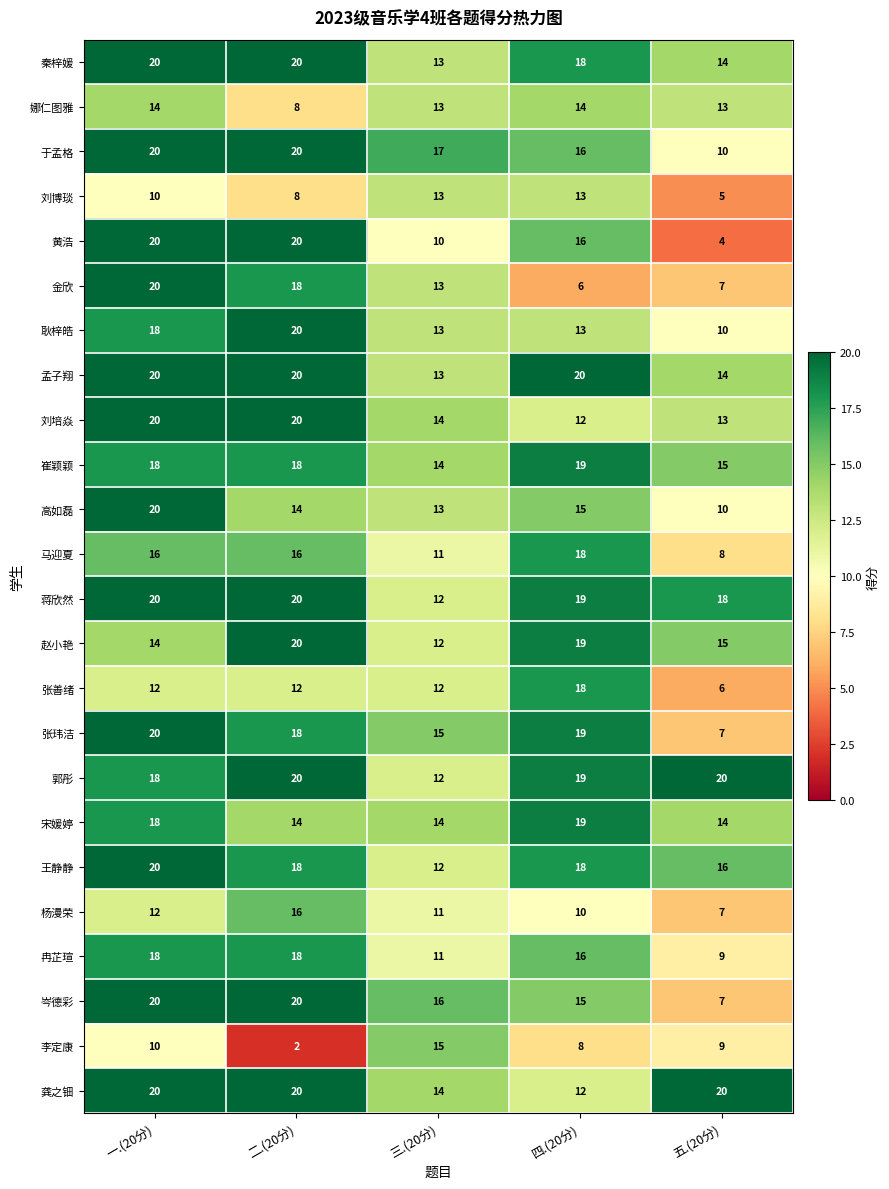

Is it true that 赵小艳 equals 26 at 五.(20分)?

False